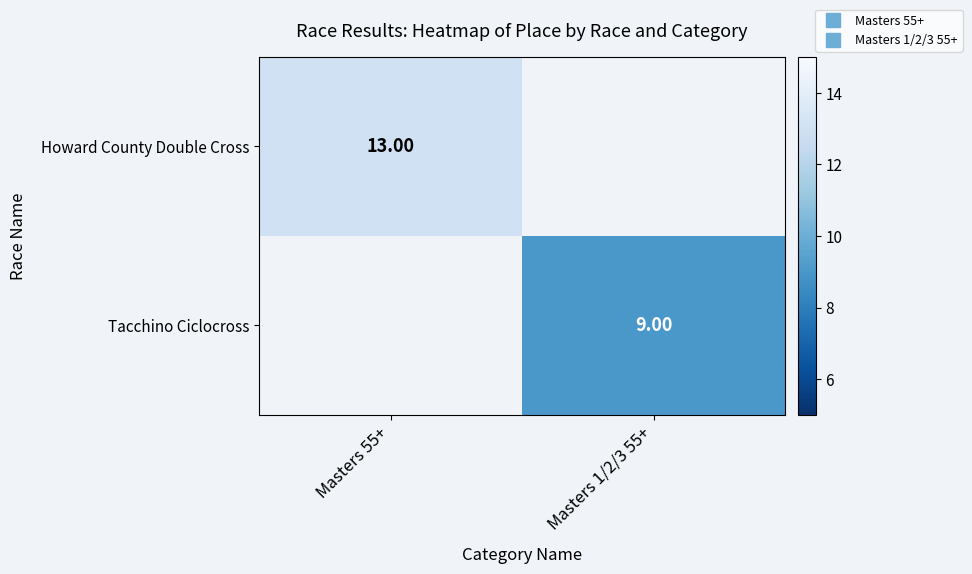

Rank the categories by Howard County Double Cross value from lowest to highest.

Masters 55+, Masters 1/2/3 55+